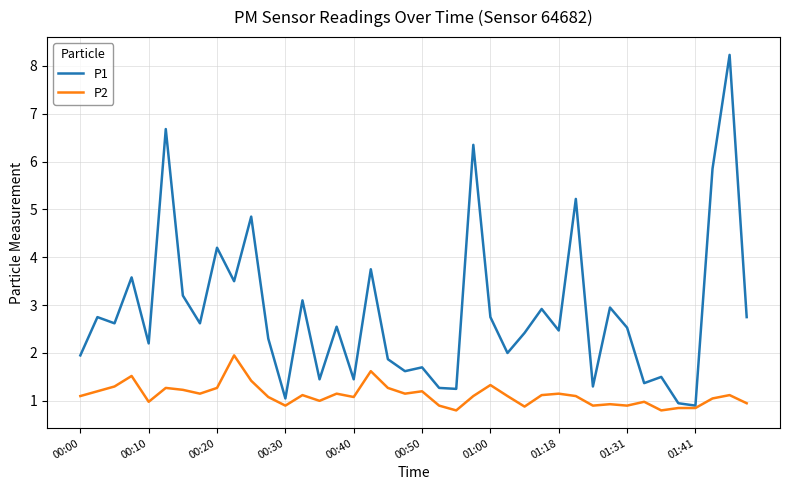

Rank the series by their average value, from lowest to highest.

P2, P1